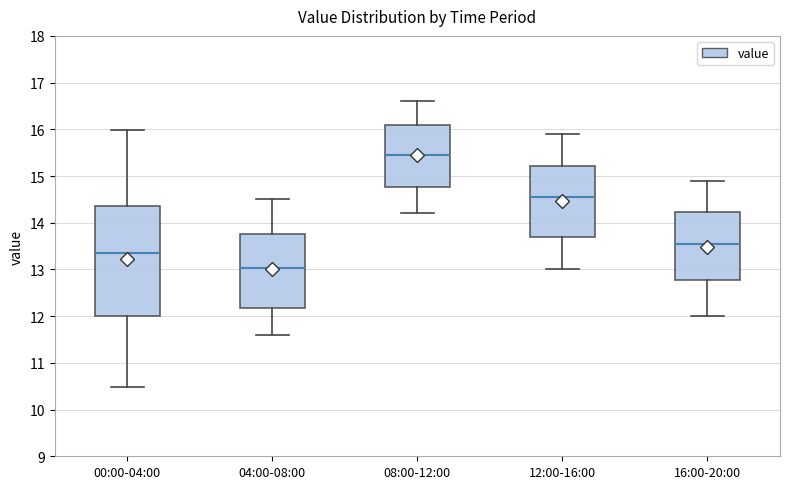

Which box's median line is the highest?

08:00-12:00